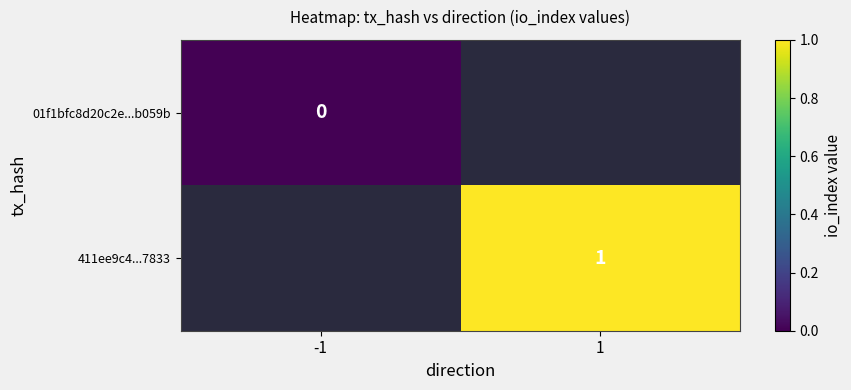

The value of 411ee9c4...7833 at 1 is 1. True or false?

True